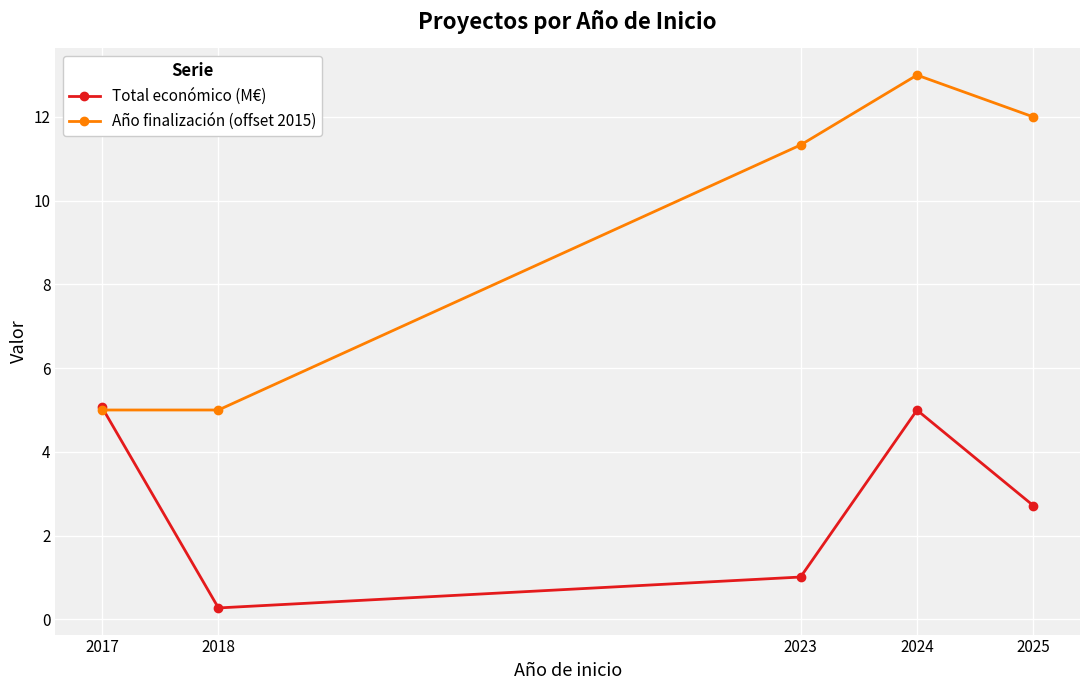

Where is Total económico (M€) nearest to the value 2?

2025